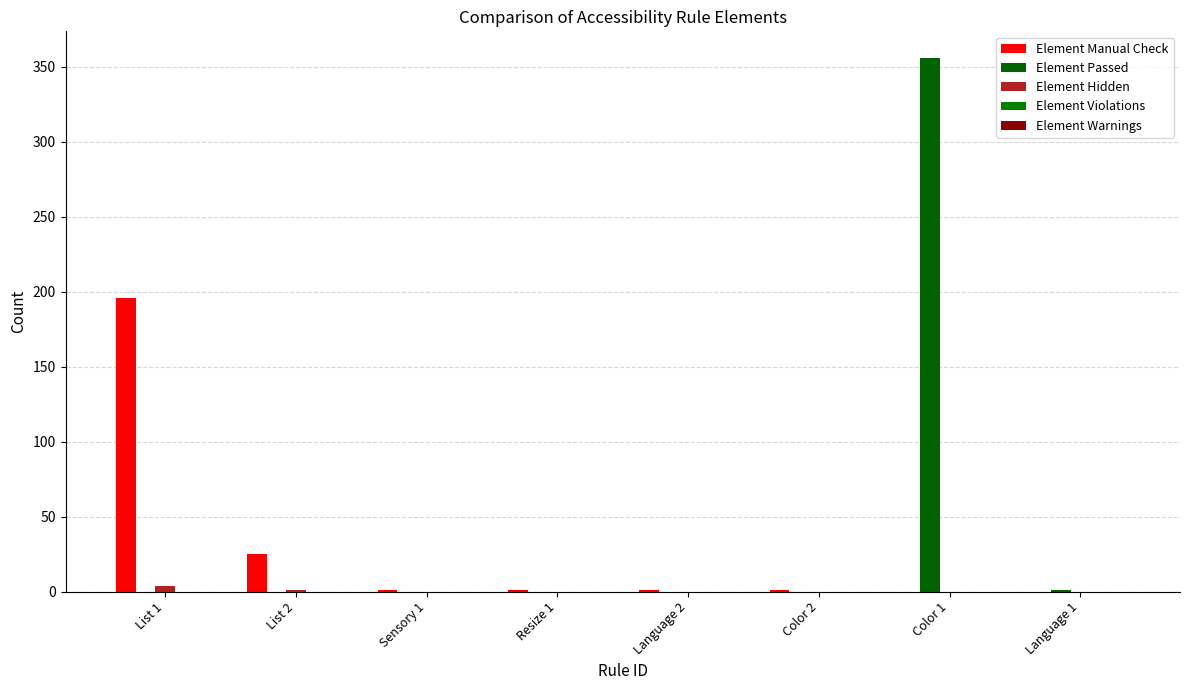

What is the label of the 8th bar from the right?

List 1